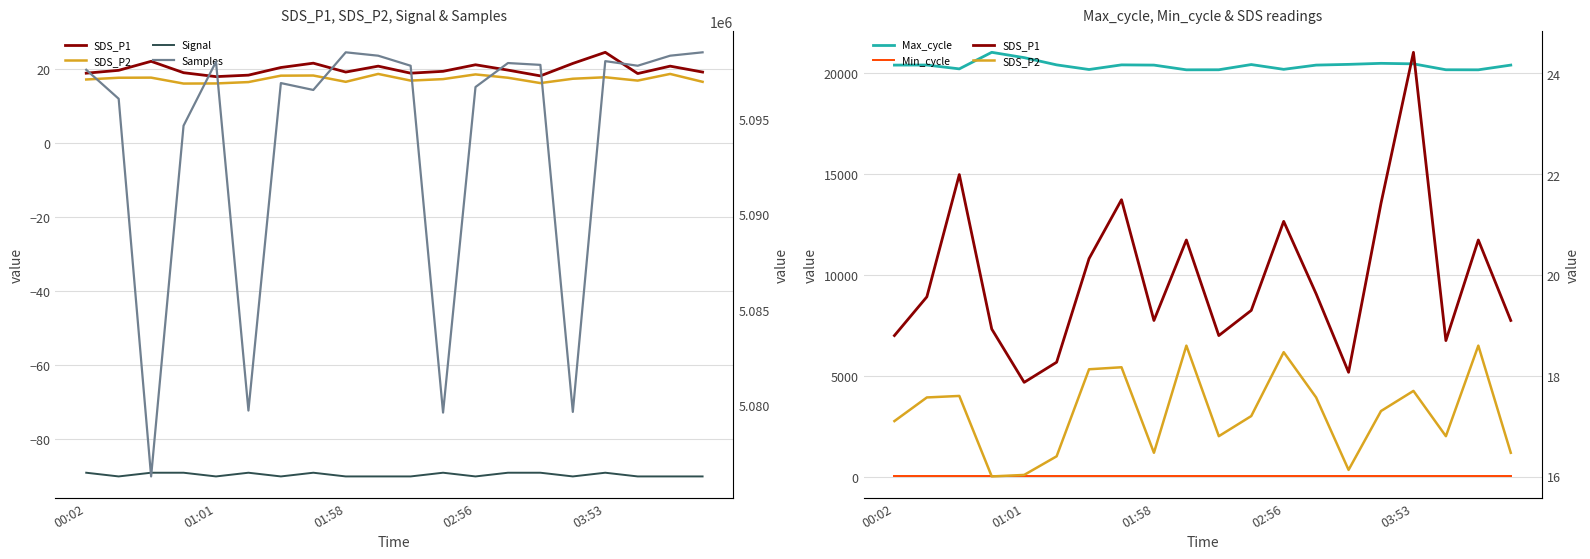

At 01:58, list the series in order from smallest to largest.

Signal, SDS_P2, SDS_P1, Min_cycle, Max_cycle, Samples